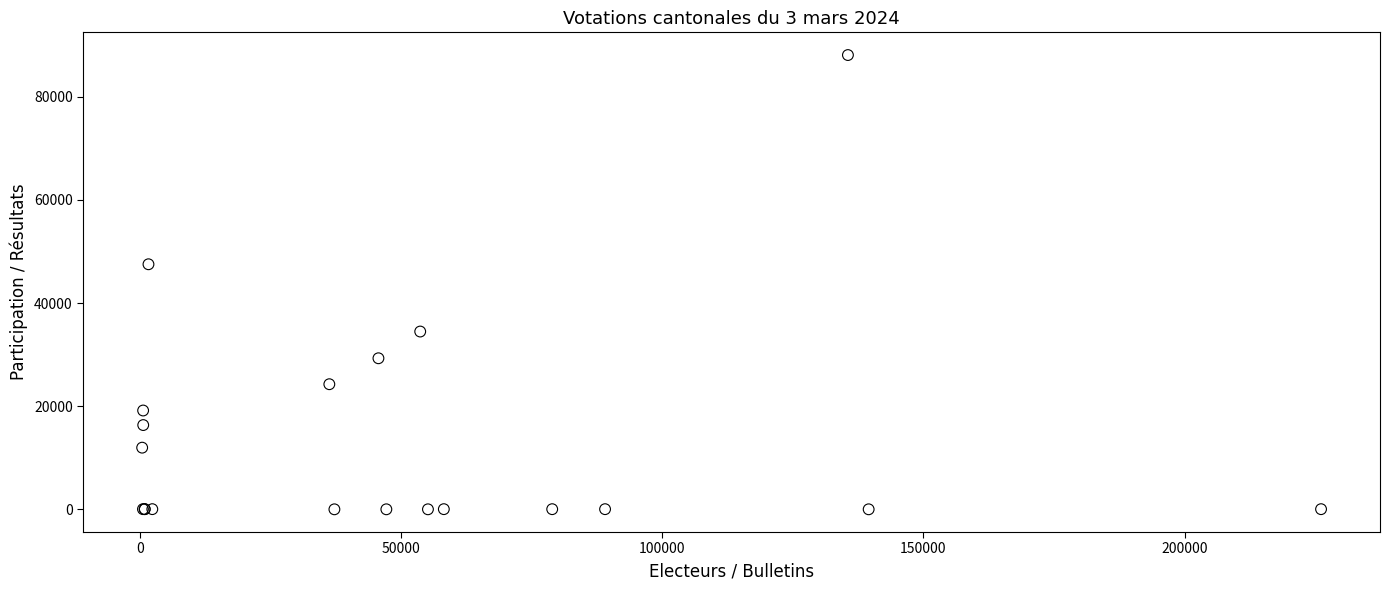

What Y value in the scatter plot is closest to 44036?

47508.0